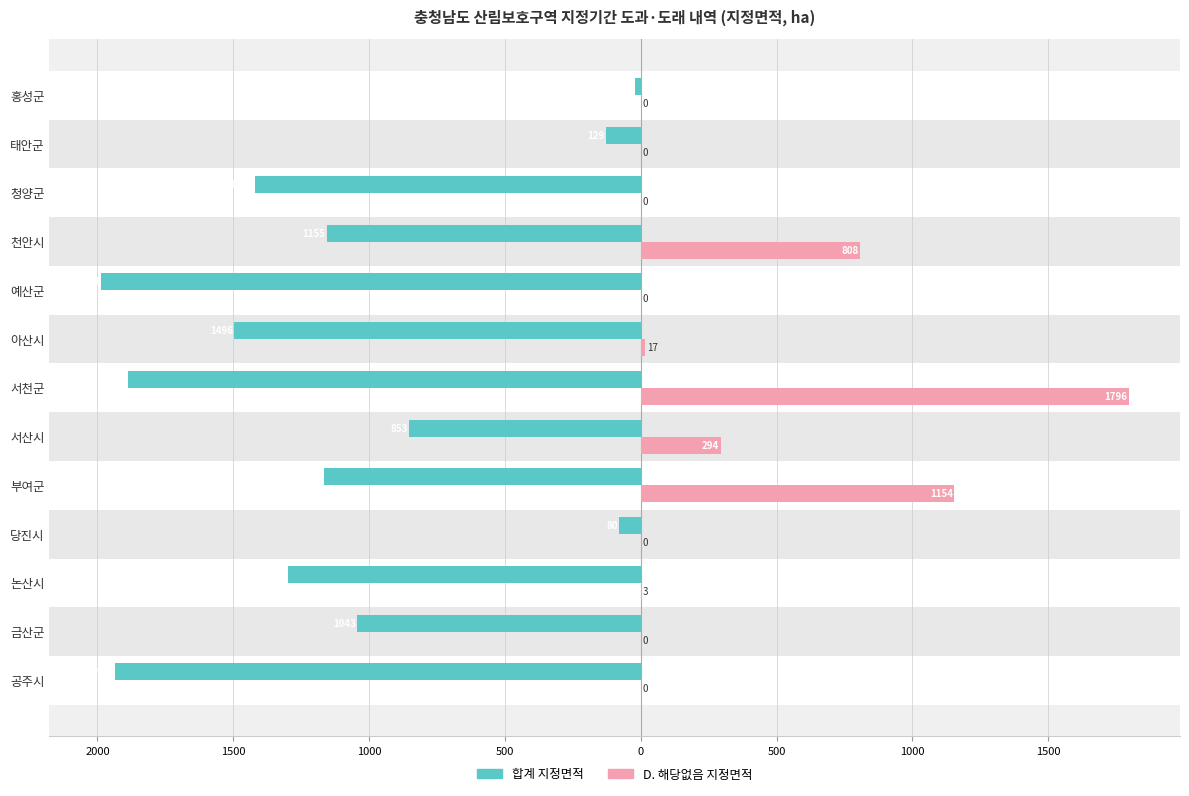

What are all the series names shown in the legend?

합계 지정면적, D. 해당없음 지정면적